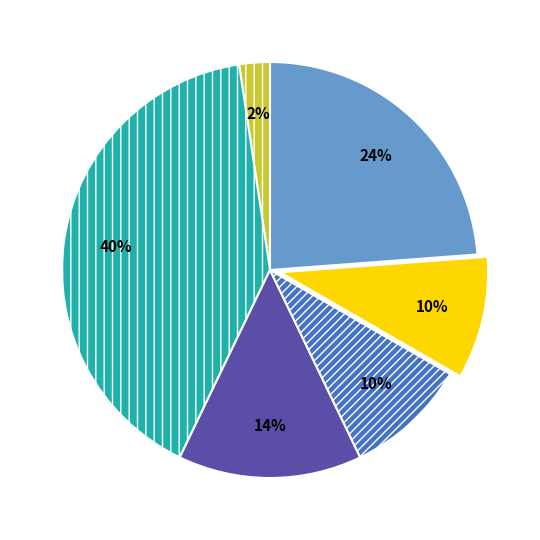

Does any single category account for the majority?

No